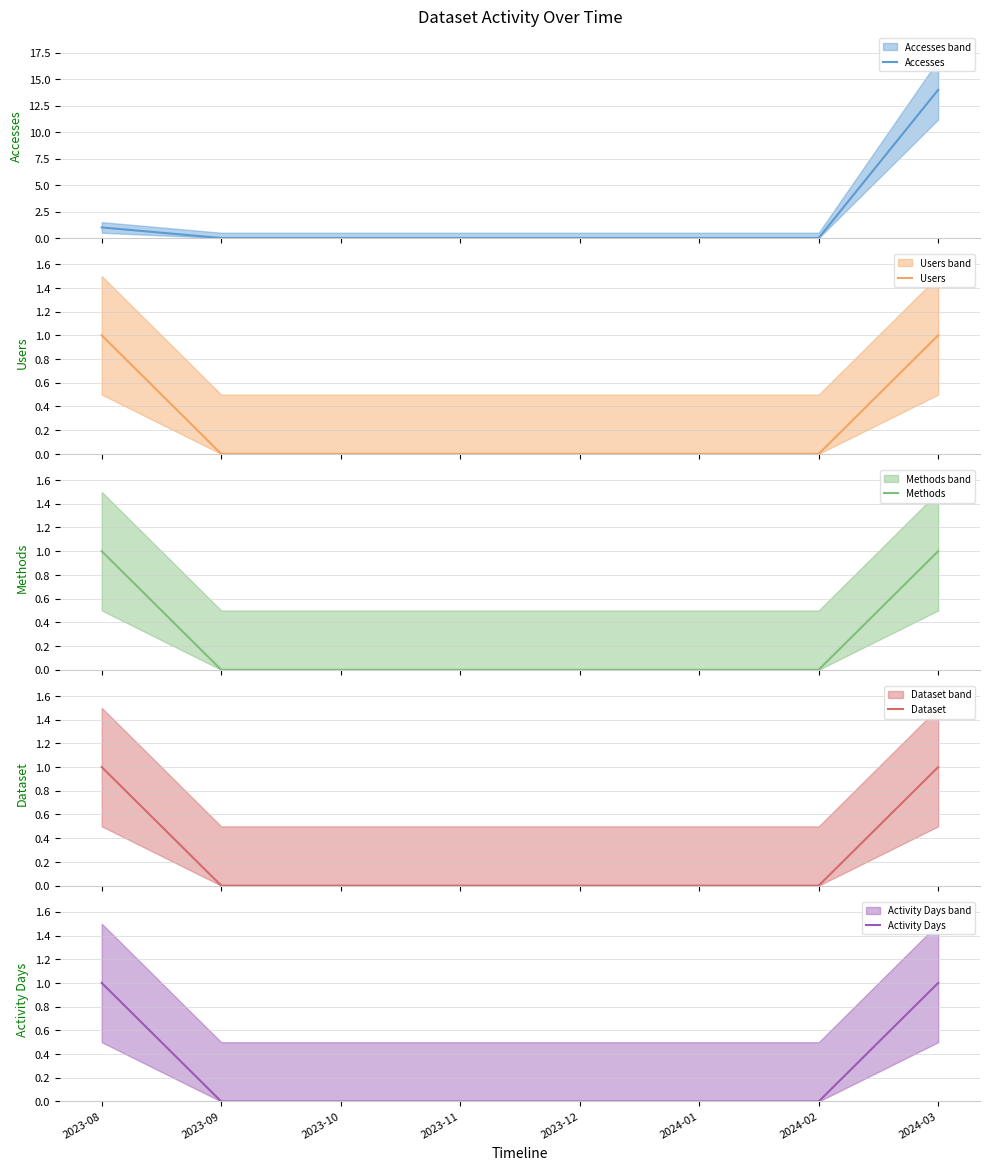

Does the chart display data point markers on the line(s)?

No